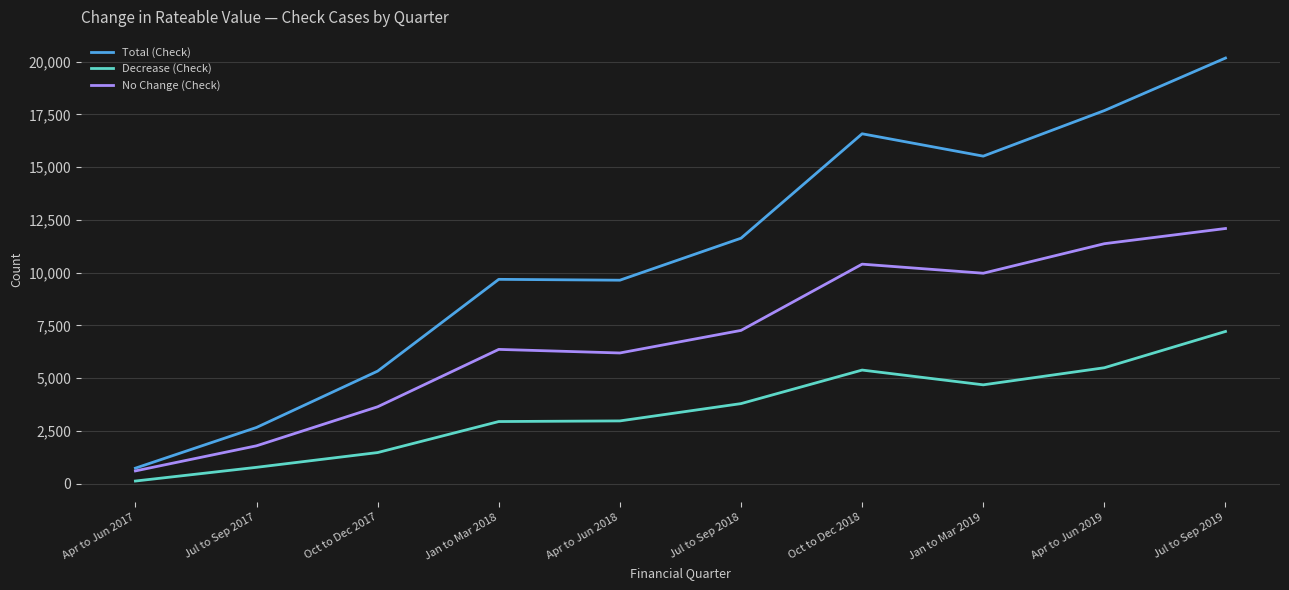

Read the No Change (Check) value at Jul to Sep 2017.

1790